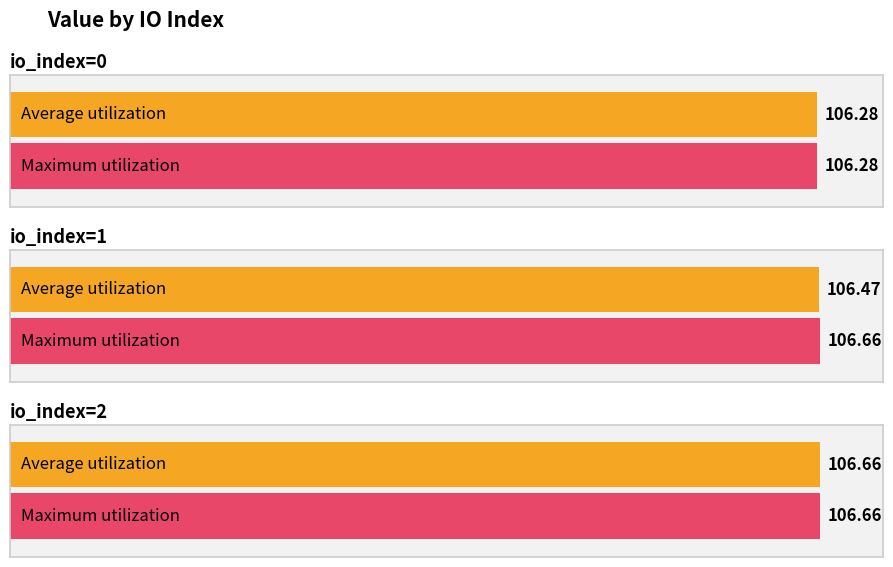

What is the greatest value displayed?

106.7